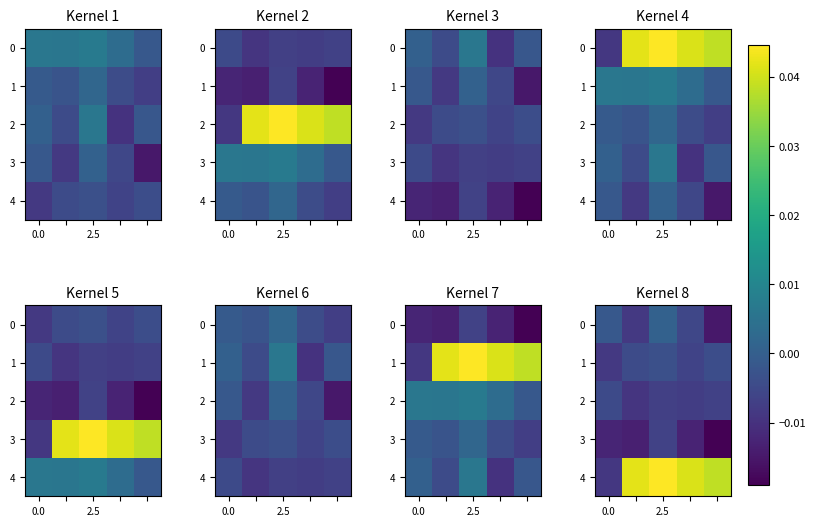

List the series in order of their peak value, lowest first.

3, 2, 1, 0, 4